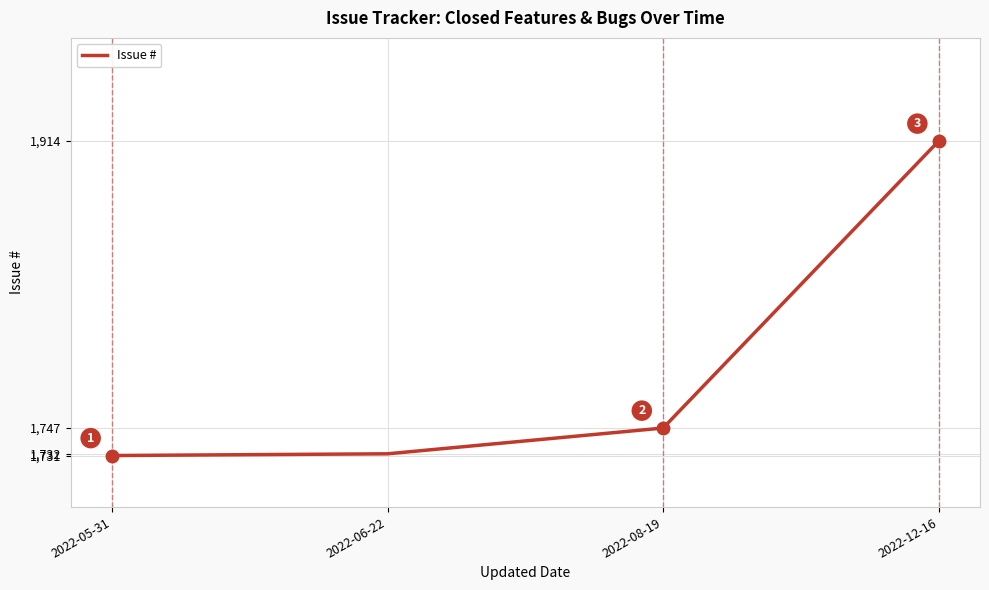

What position from the right is 2022-05-31?

4